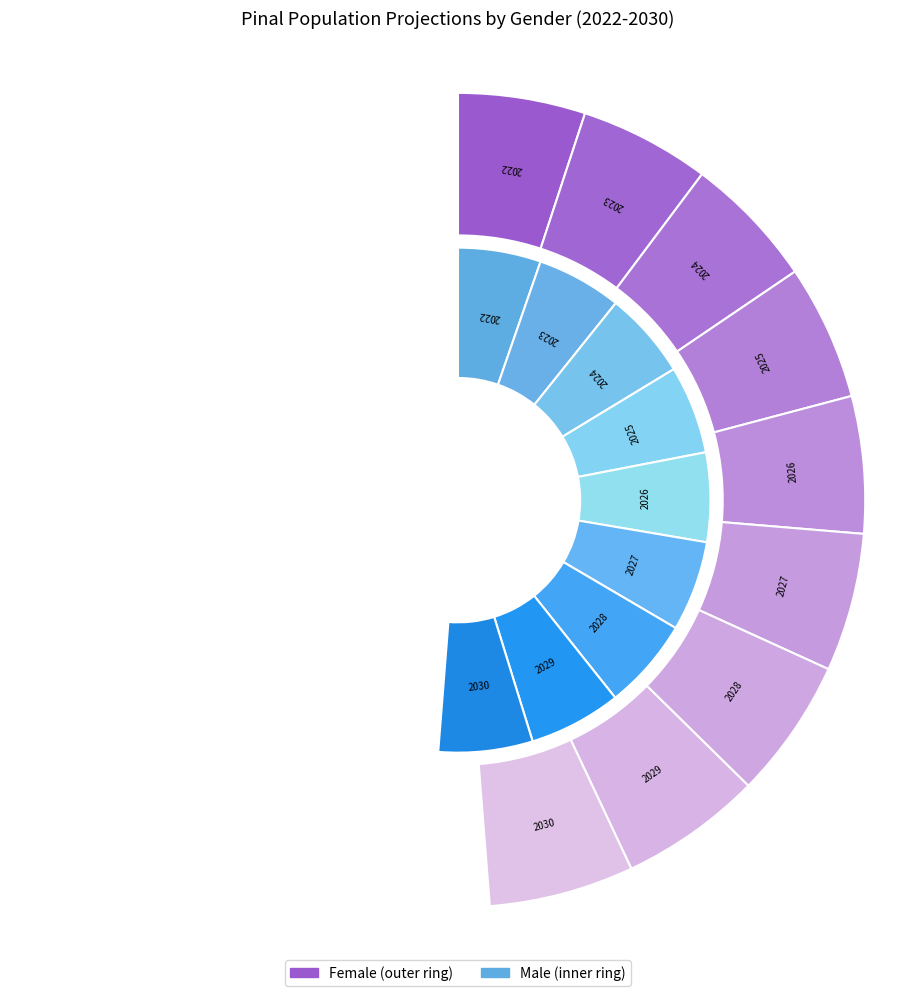

True or false: 2025 accounts for 1% of the total.

False